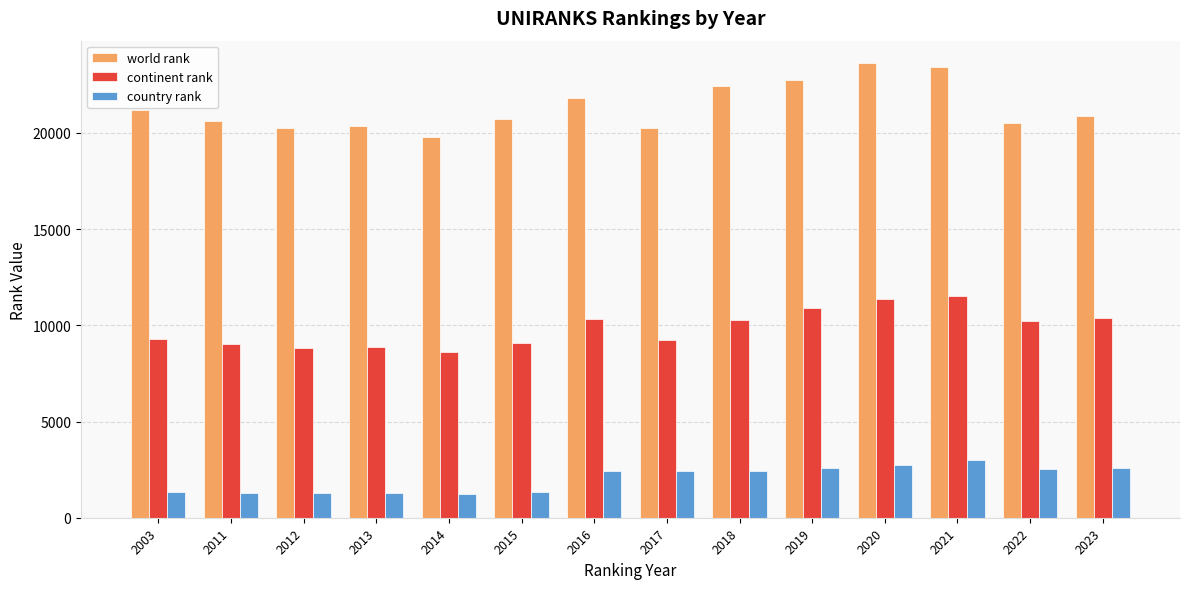

Which series has the widest spread of values?

world rank